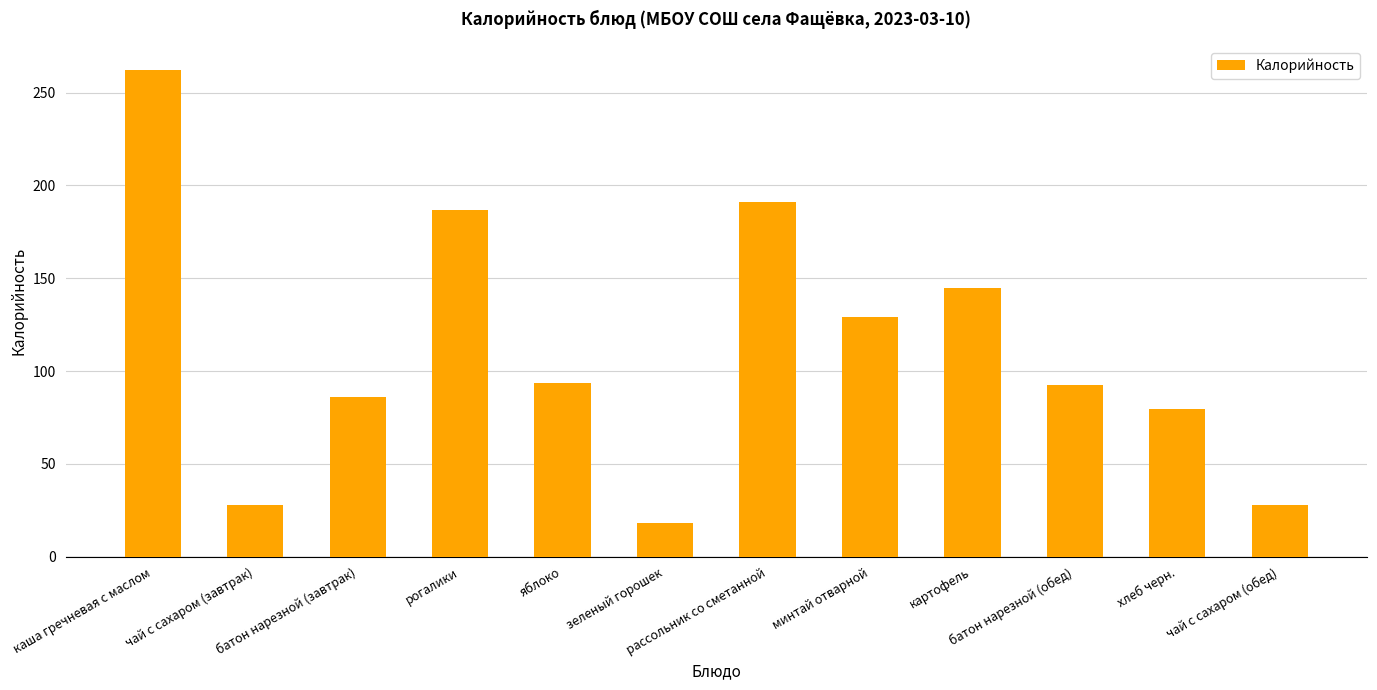

The value at зеленый горошек is 18.0. True or false?

True